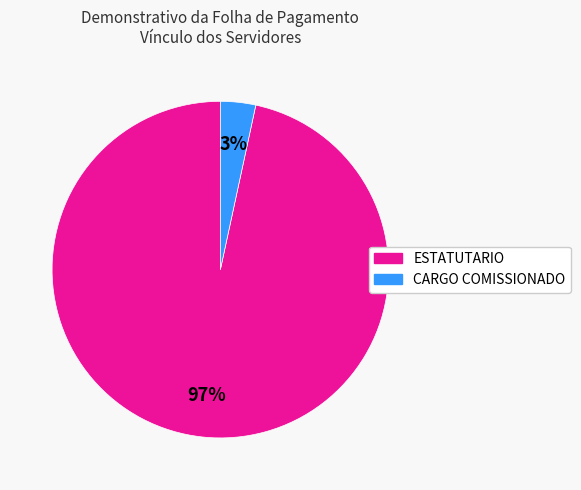

To the nearest percent, what is the average slice percentage?

50%